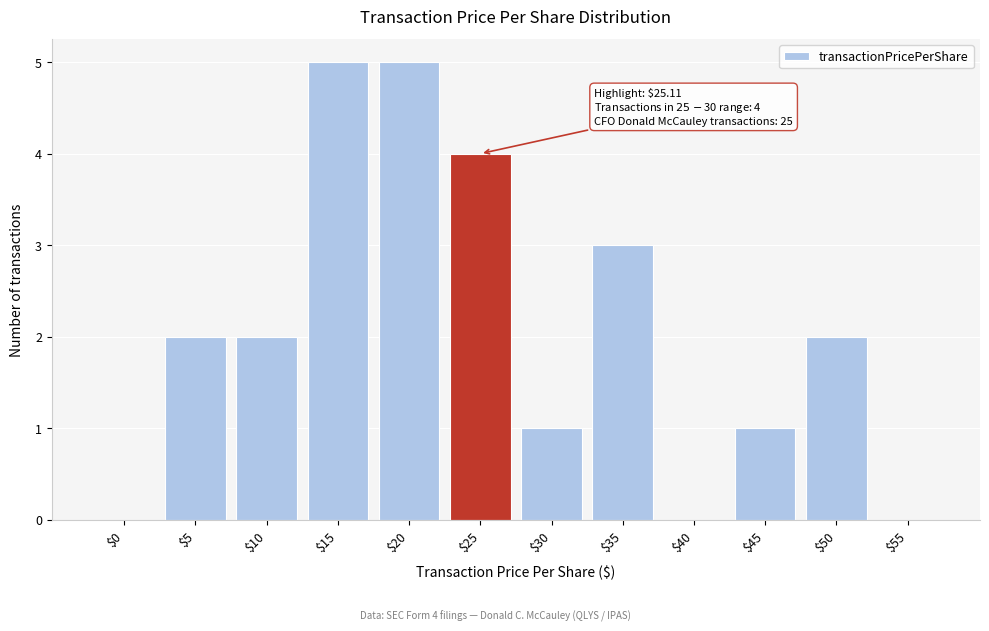

What is the greatest value displayed?

5